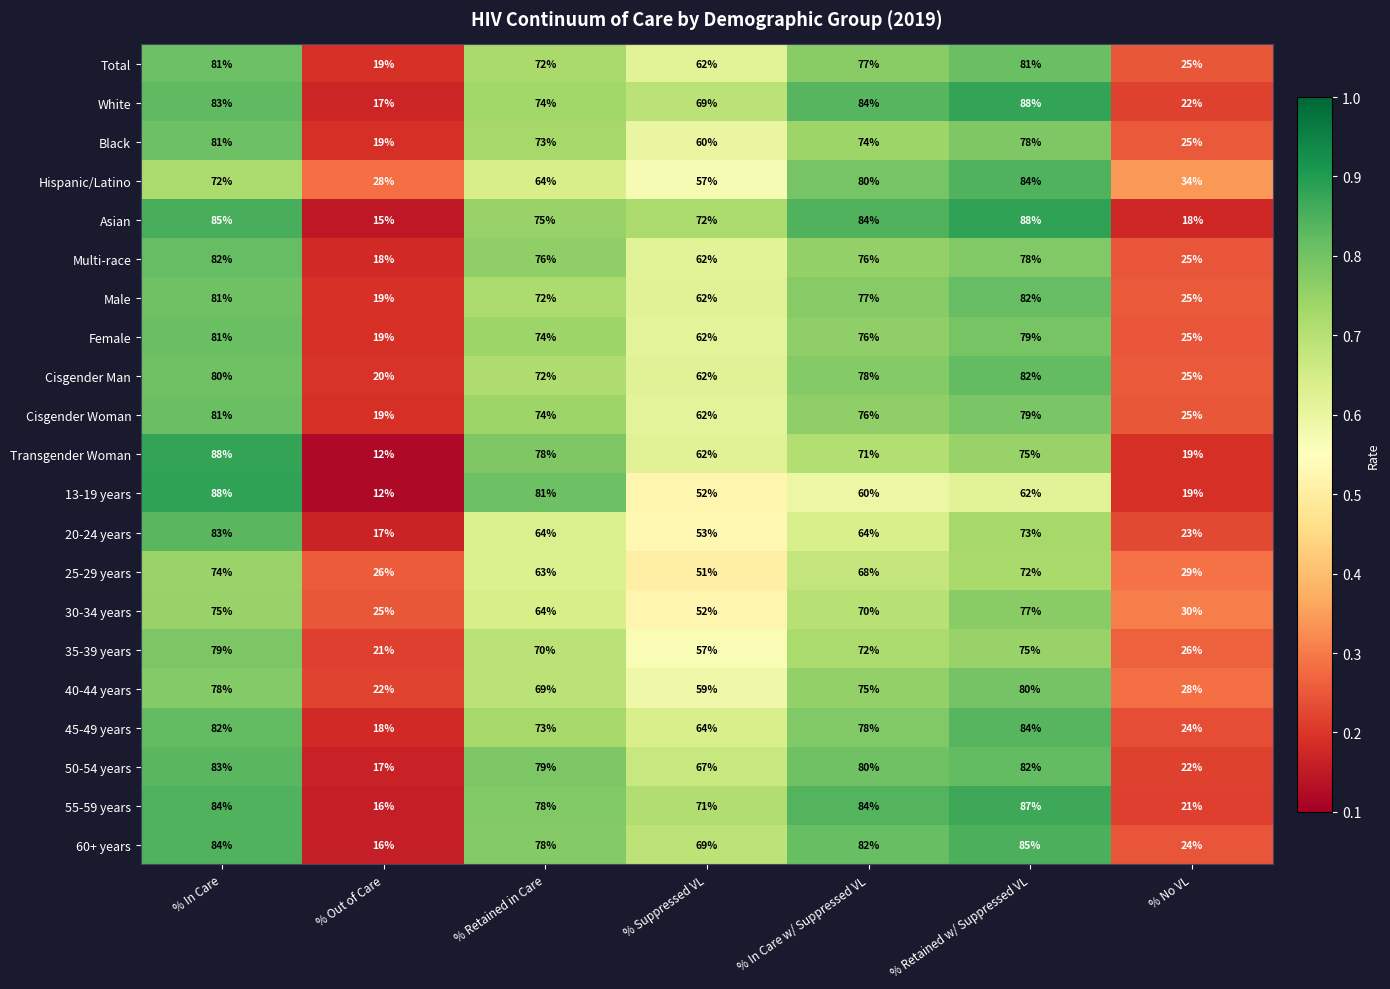

Between % Retained w/ Suppressed VL and % No VL, which series saw the biggest shift?

Asian